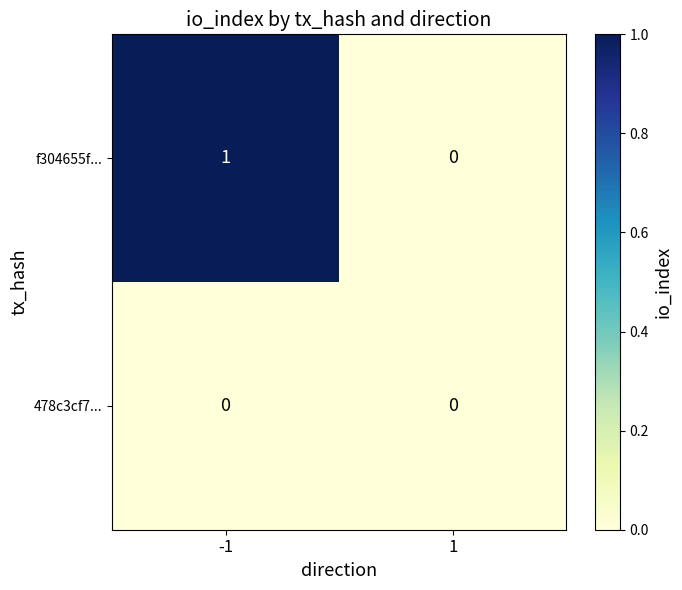

Reading left to right, transcribe all the data shown in this chart.

f304655f...: -1=1	1=0
478c3cf7...: -1=0	1=0